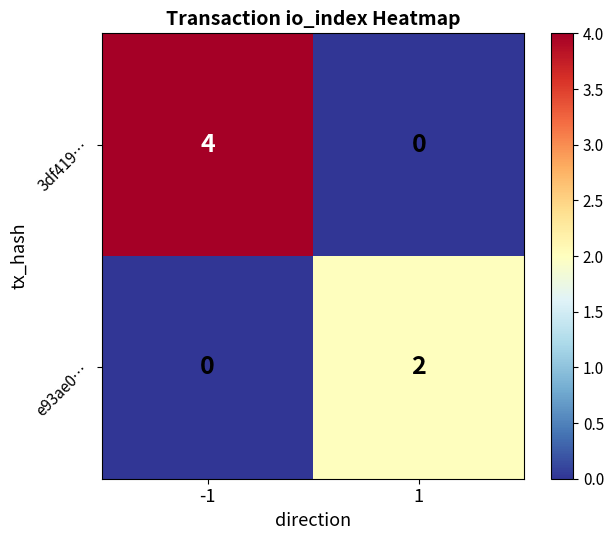

Which series has the largest total across all categories?

3df419…